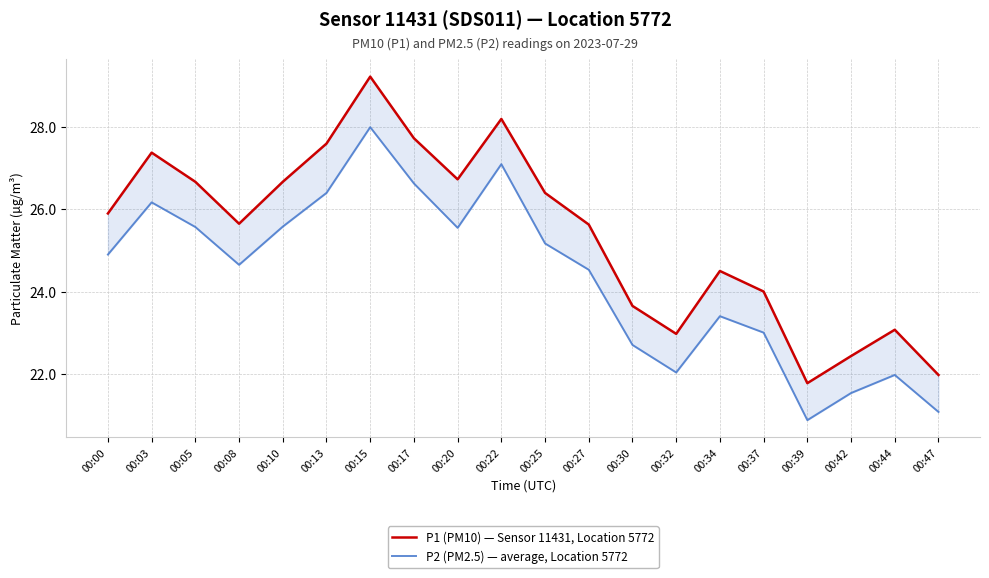

The value of P1 (PM10) — Sensor 11431, Location 5772 at 00:13 is 27.6. True or false?

True